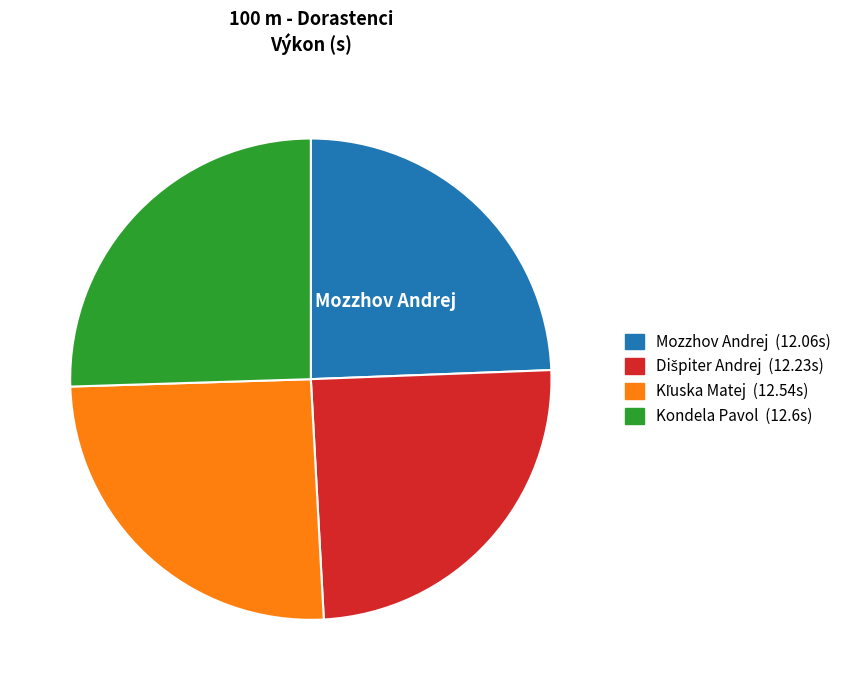

True or false: Mozzhov Andrej (12.06s) accounts for 24% of the total.

True